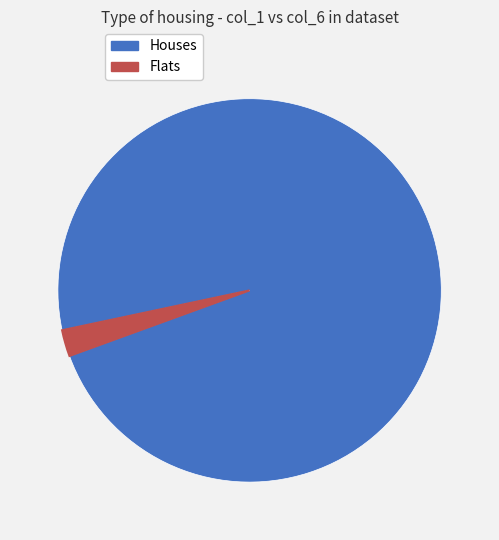

Does any single category account for the majority?

Yes